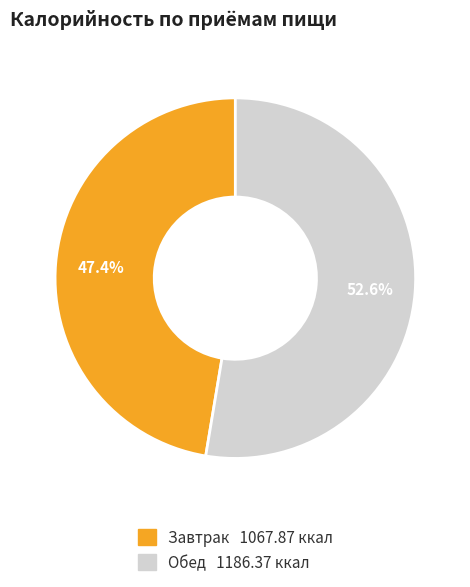

To the nearest percent, what is the combined percentage of Обед and Завтрак?

100%